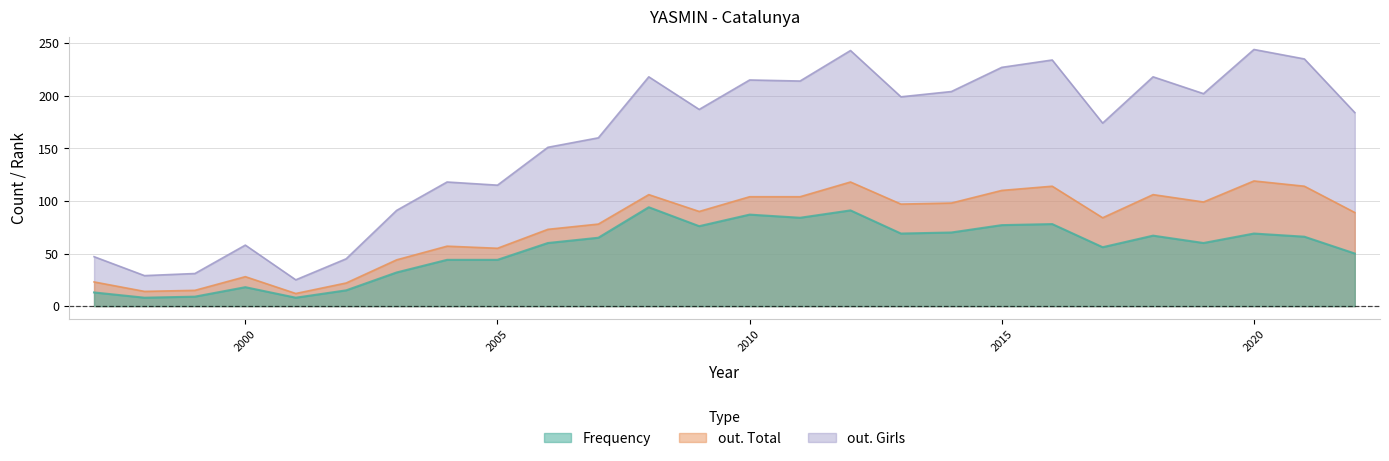

Where is out. Total nearest to the value 65?

2004